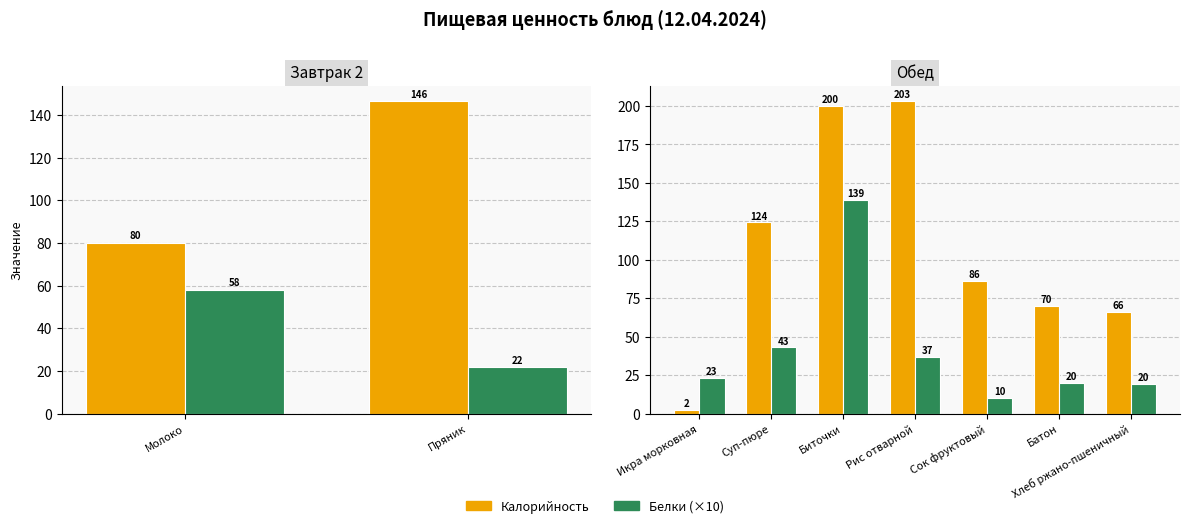

What position from the right is Хлеб ржано-пшеничный?

1